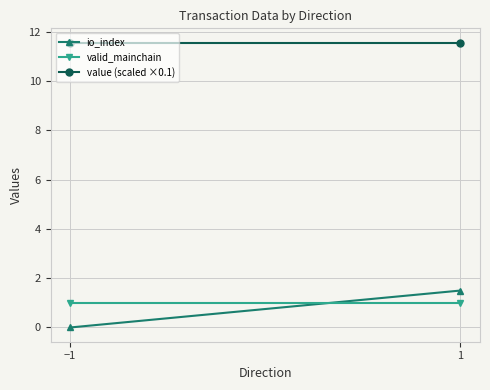

What is the sum of all io_index values?

1.5